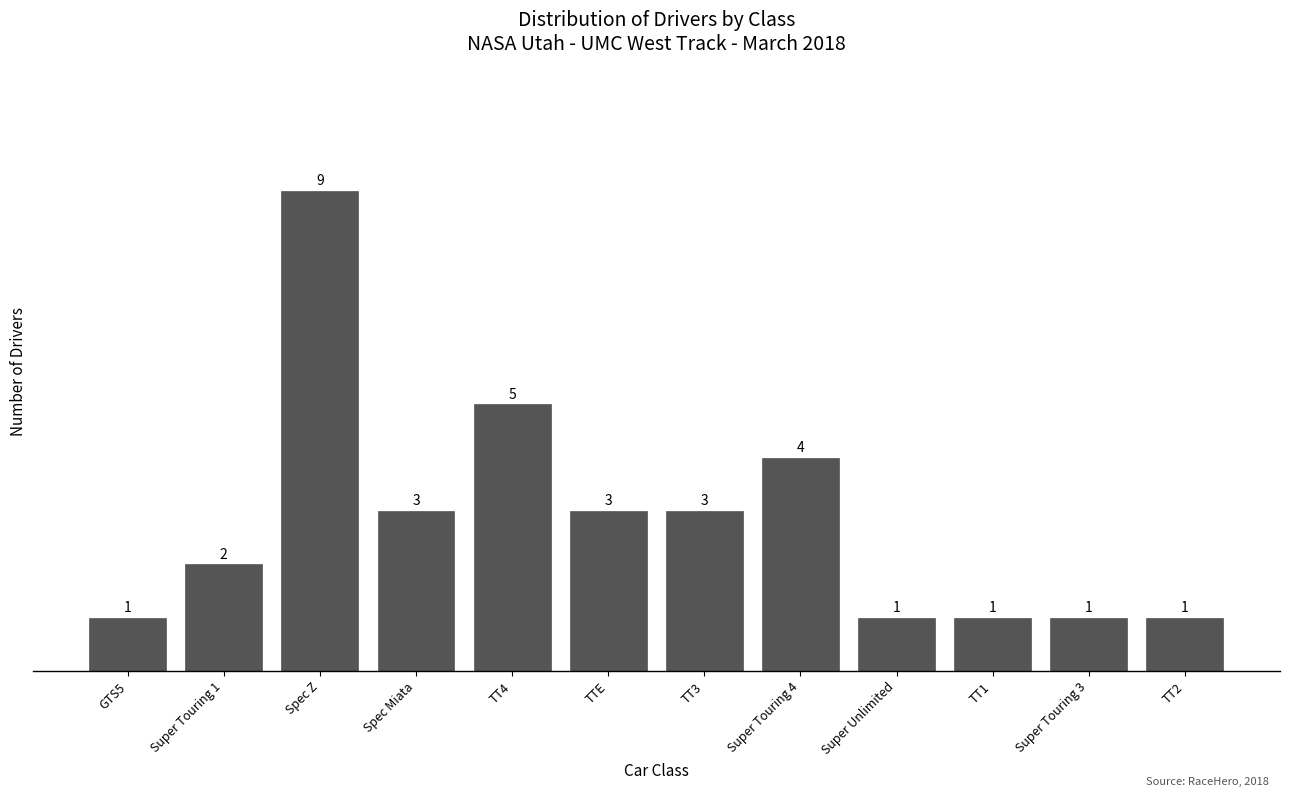

Reading right to left, what are all the values shown in this chart?

TT2=1	Super Touring 3=1	TT1=1	Super Unlimited=1	Super Touring 4=4	TT3=3	TTE=3	TT4=5	Spec Miata=3	Spec Z=9	Super Touring 1=2	GTS5=1